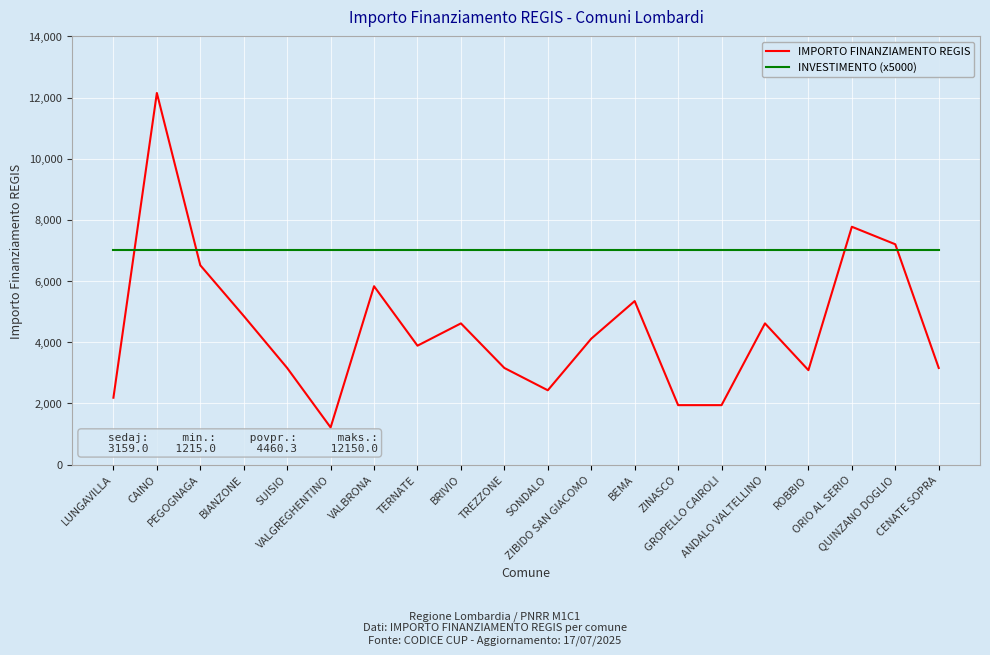

How many series are shown in this chart?

2